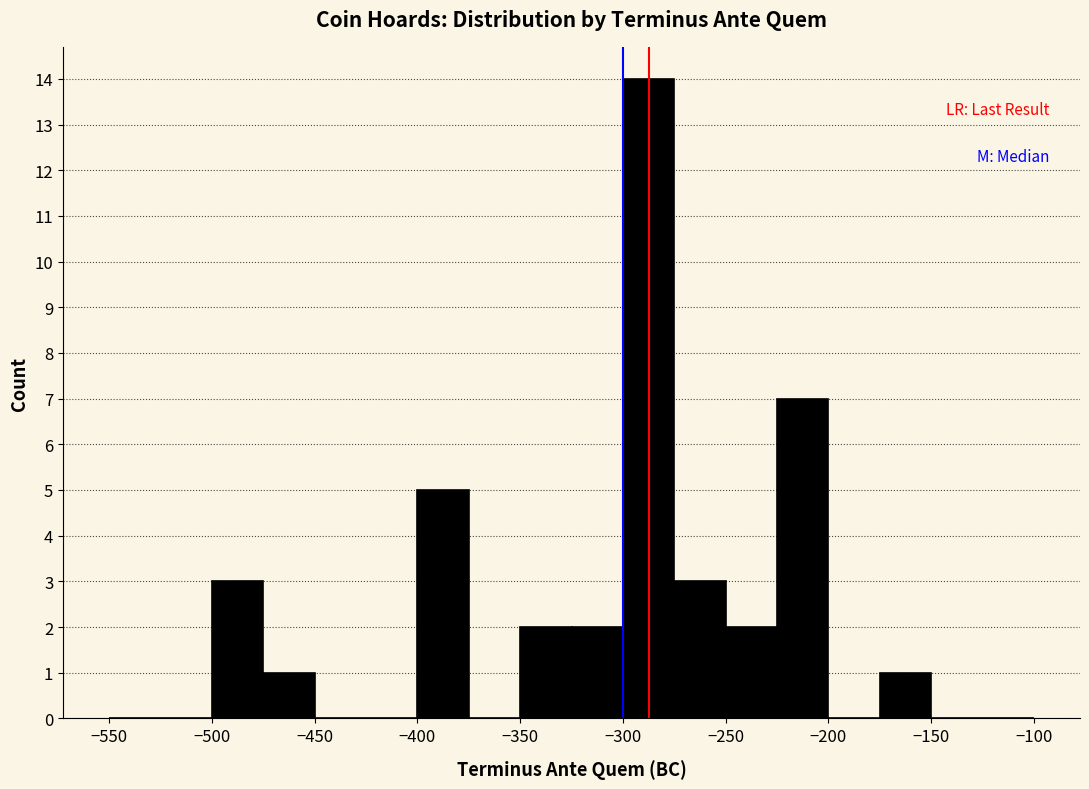

Which range on the x-axis has the tallest bar?

-300 to -275